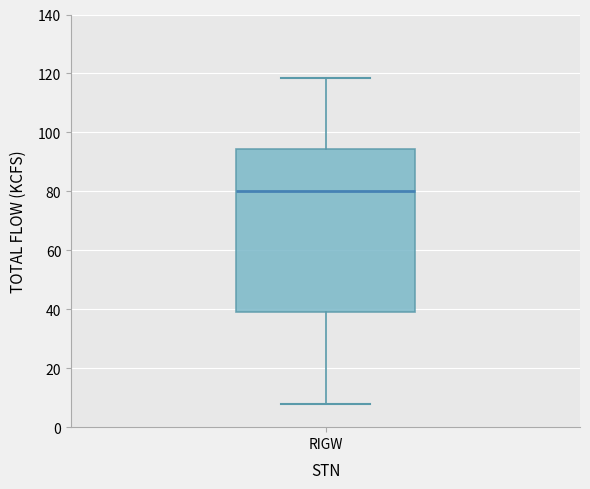

Where is the upper edge of the box for RIGW on the y-axis? The values are not printed on the chart, so give them approximately, as read against the axis.

94